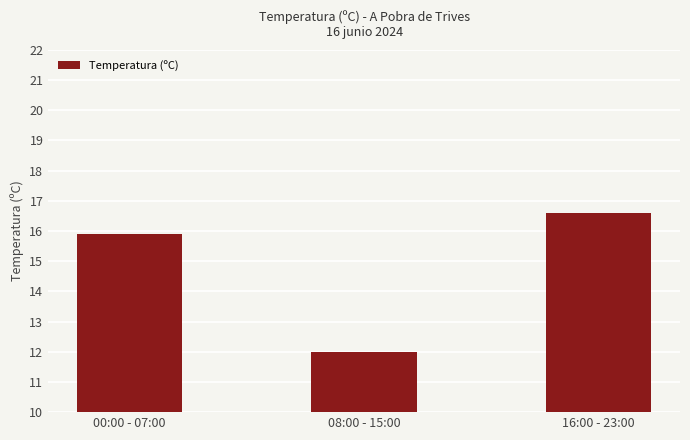

List the labels in order of value, smallest first.

08:00 - 15:00, 00:00 - 07:00, 16:00 - 23:00